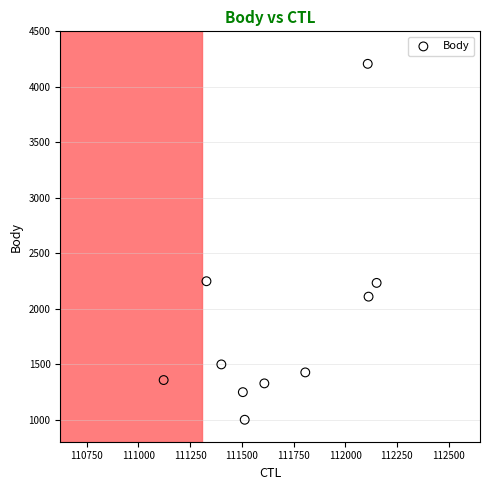

What is the range of Y values (max minus min)?

3209